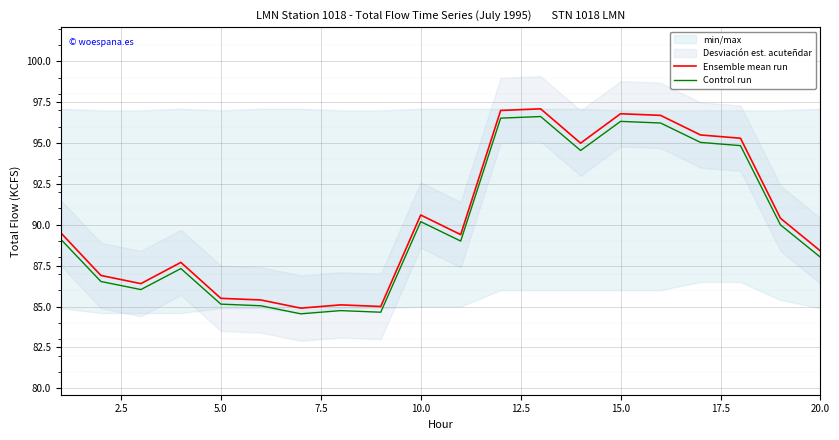

True or false: Control run and Ensemble mean run cross at least once.

False